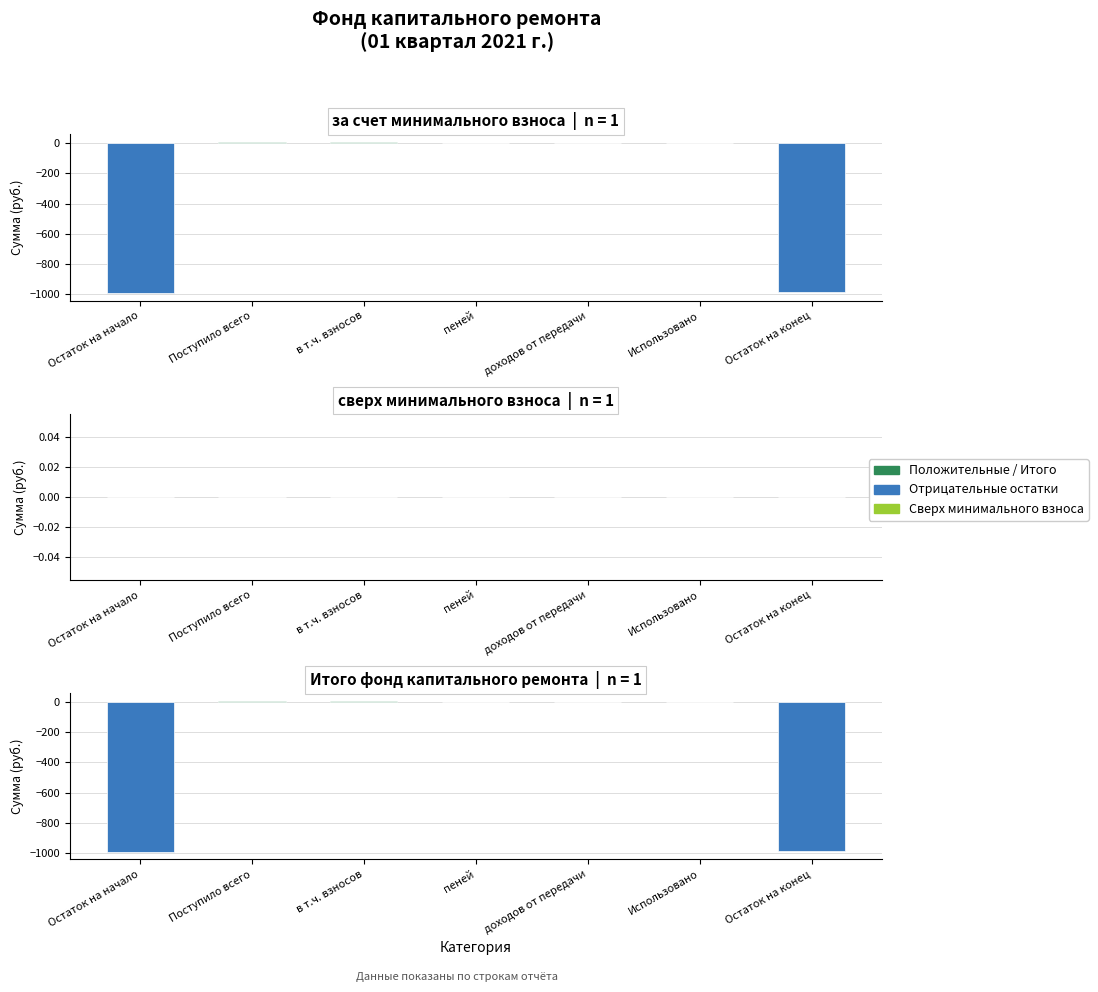

What is the difference between the maximum and minimum values in the Итого фонд капитального ремонта series?

1001.1